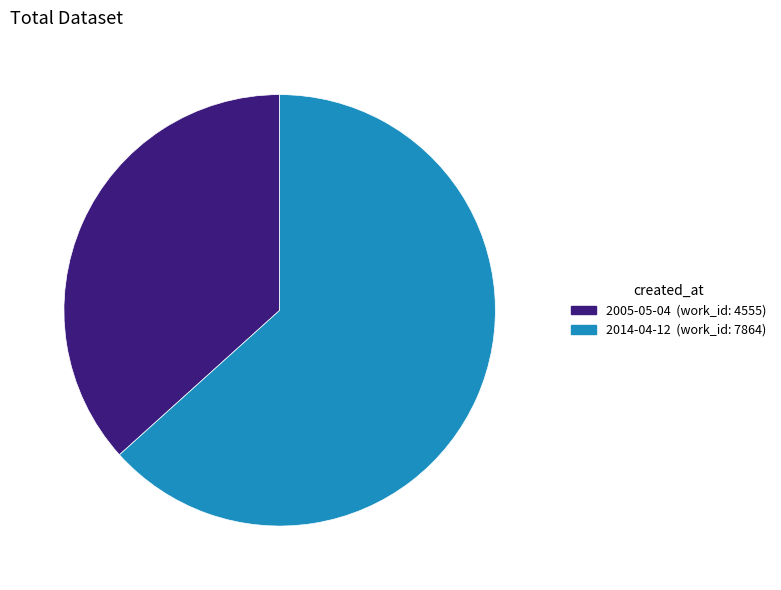

Is the sum of 2014-04-12 (work_id: 7864) and 2005-05-04 (work_id: 4555) greater than half?

Yes